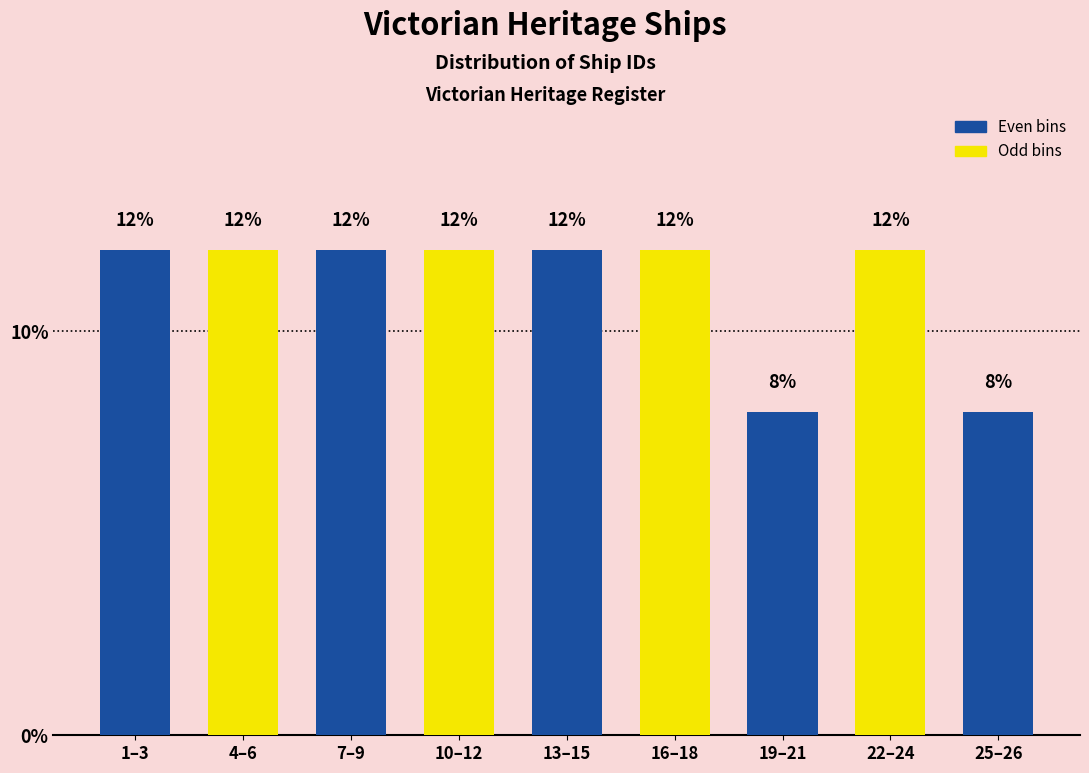

Reading right to left, extract all data points from this chart.

8	12	8	12	12	12	12	12	12